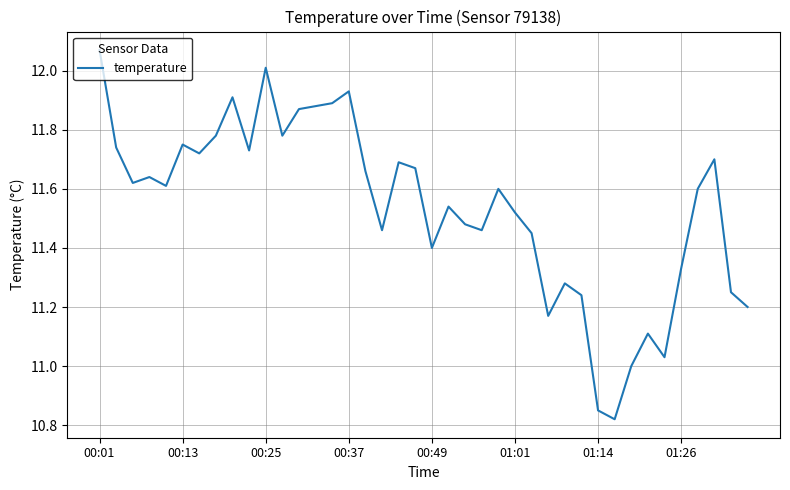

What is the smallest value displayed?

10.8